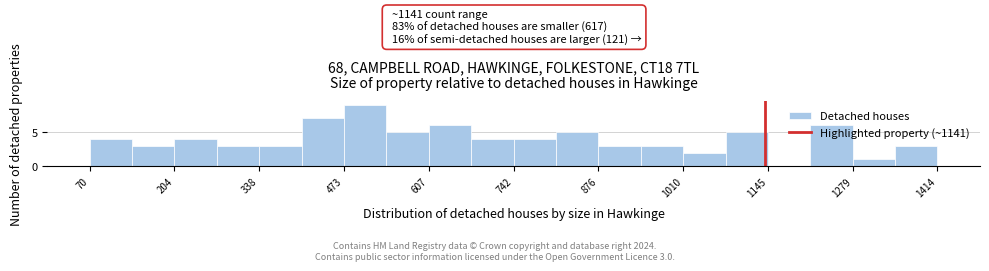

Around what value on the x-axis is the tallest bar? Give the approximate position of its centre, as read against the axis.

500